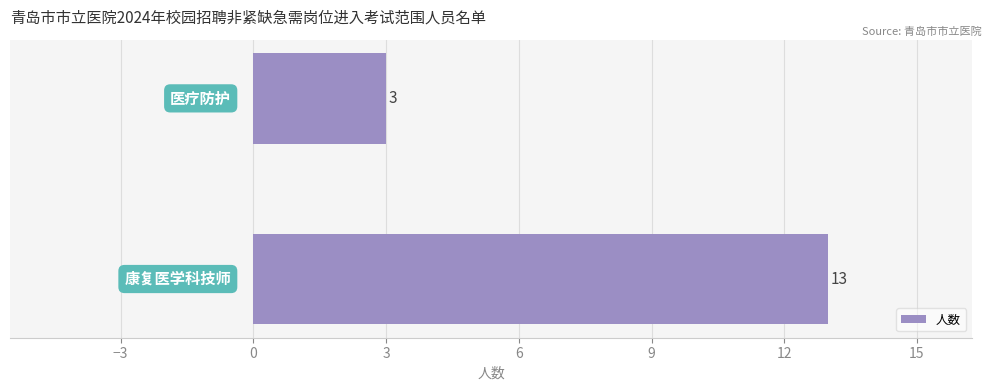

What is the smallest value displayed?

3